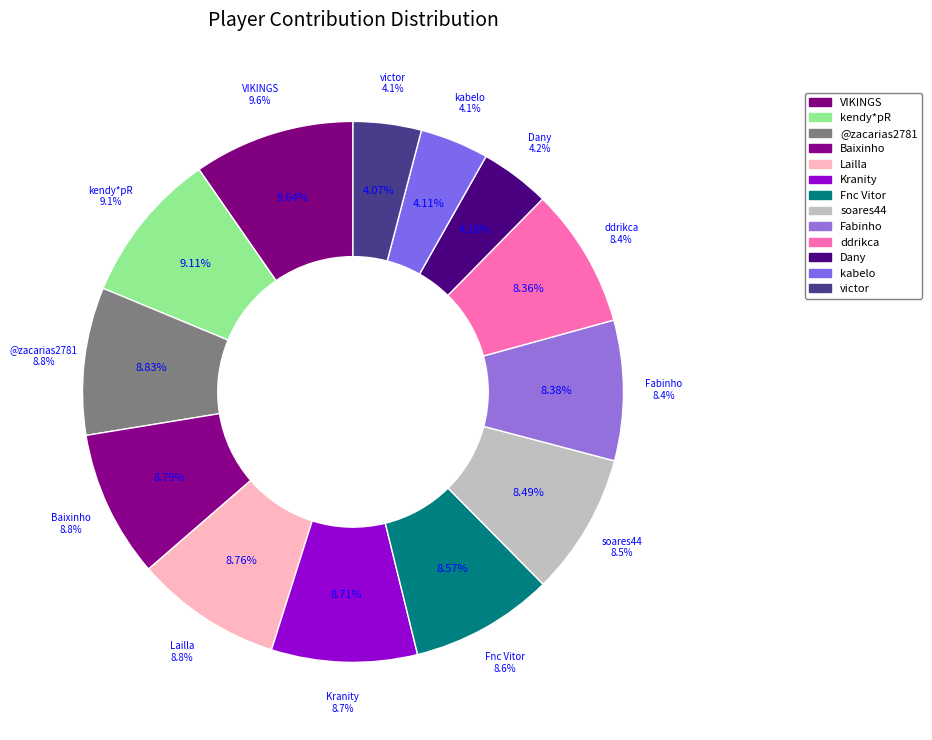

Rank the categories by value from highest to lowest.

VIKINGS, kendy*pR, @zacarias2781, Baixinho, Lailla, Kranity, Fnc Vitor, soares44, Fabinho, ddrikca, Dany, kabelo, victor